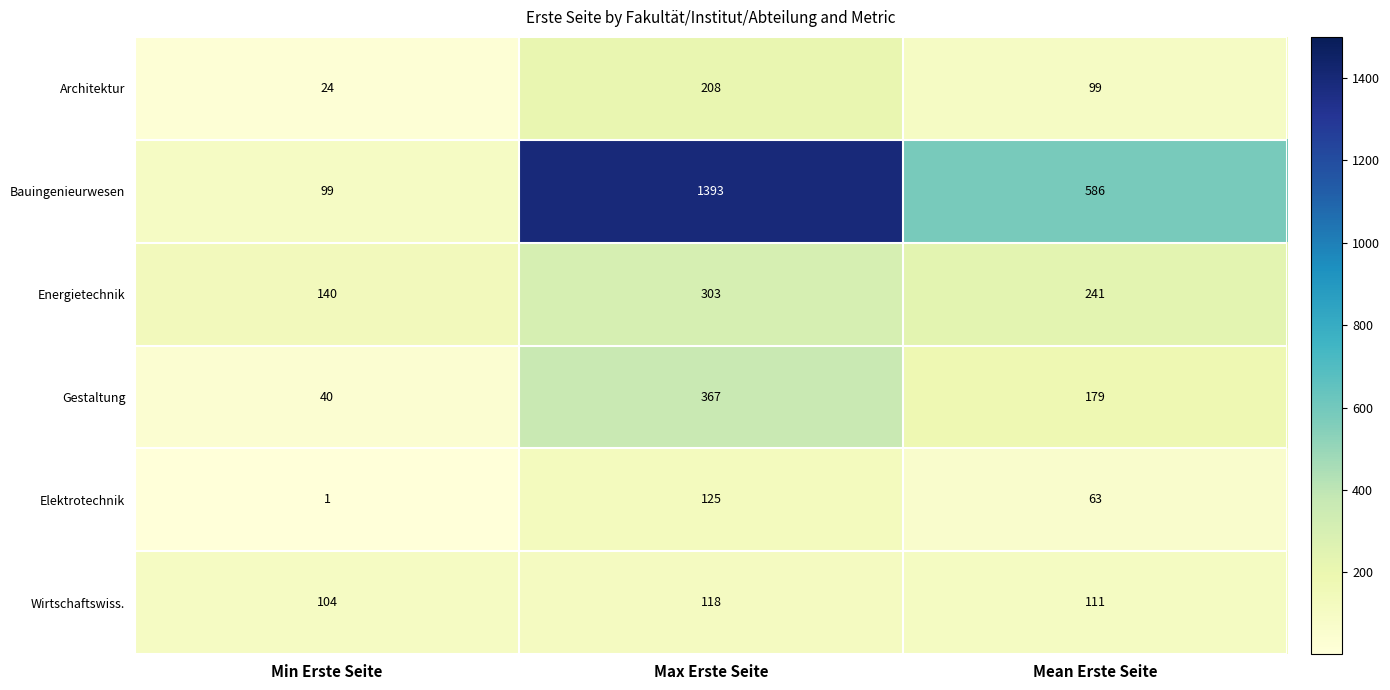

How many distinct data groups are displayed?

6